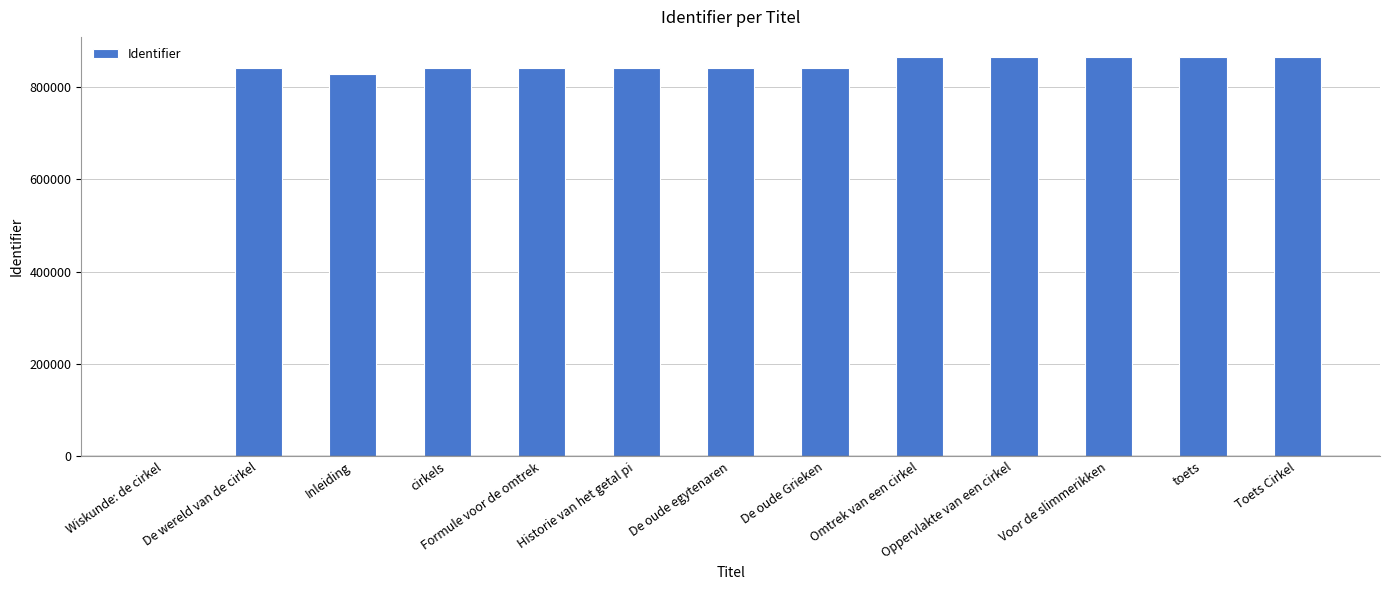

Where is the data nearest to the value 432811?

Inleiding